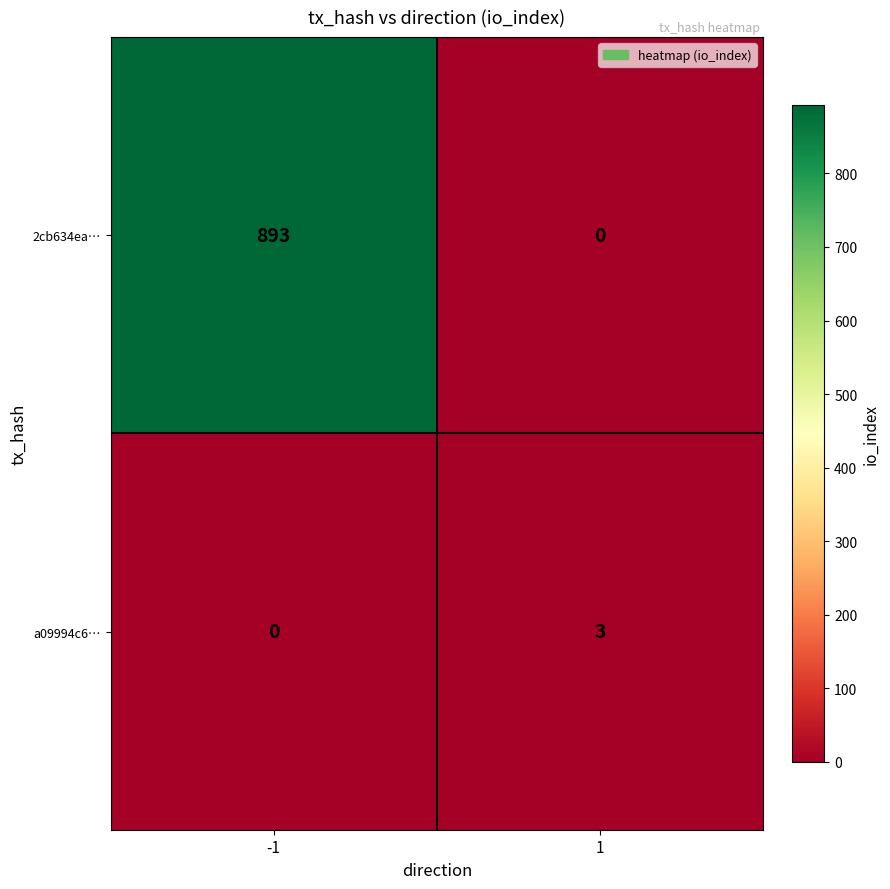

What is the maximum value shown in the chart?

893